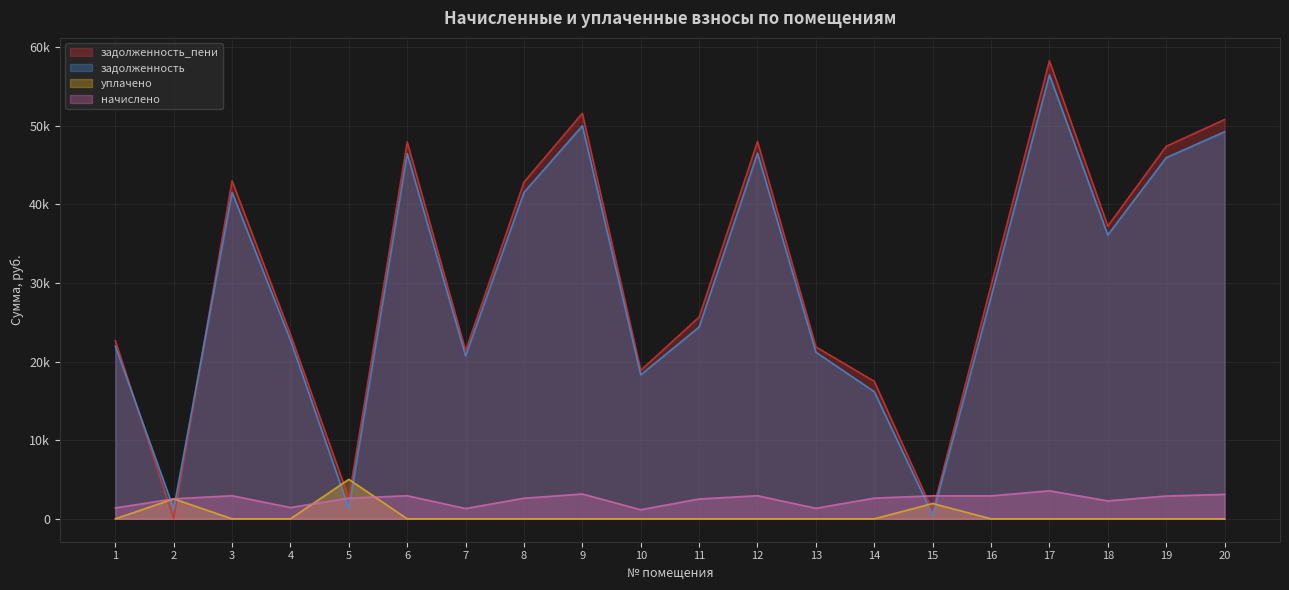

What is the difference between the начислено values at 19 and 7?

1592.2